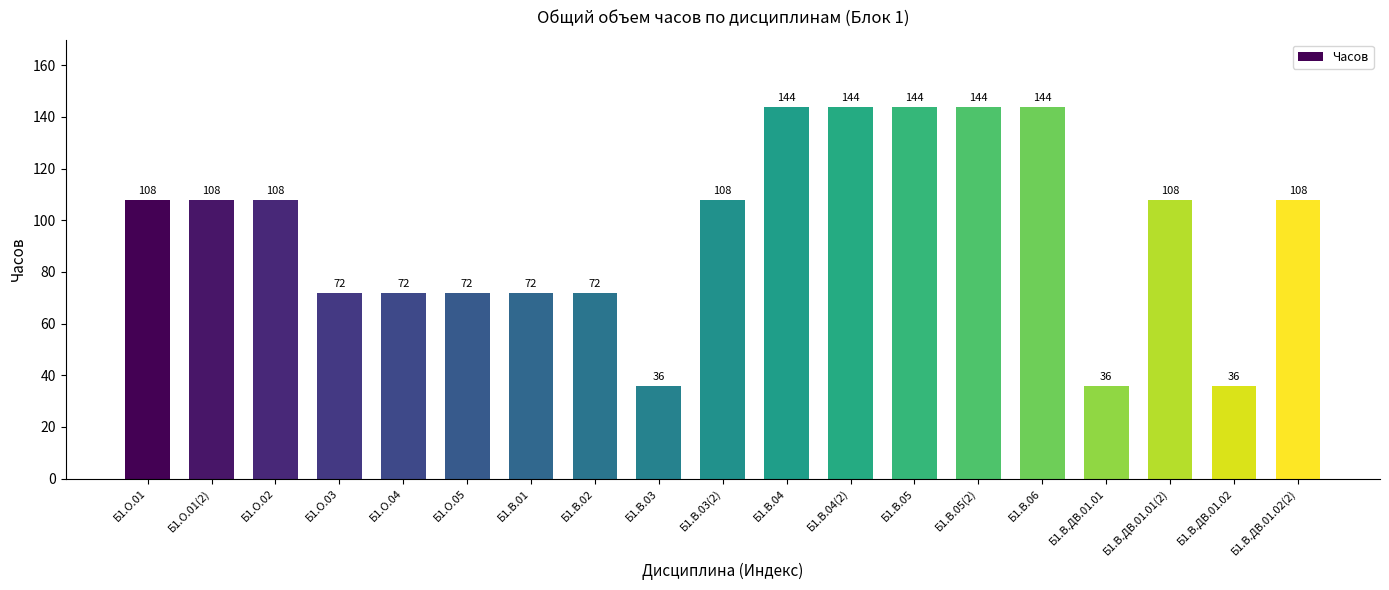

What is the maximum value shown in the chart?

144